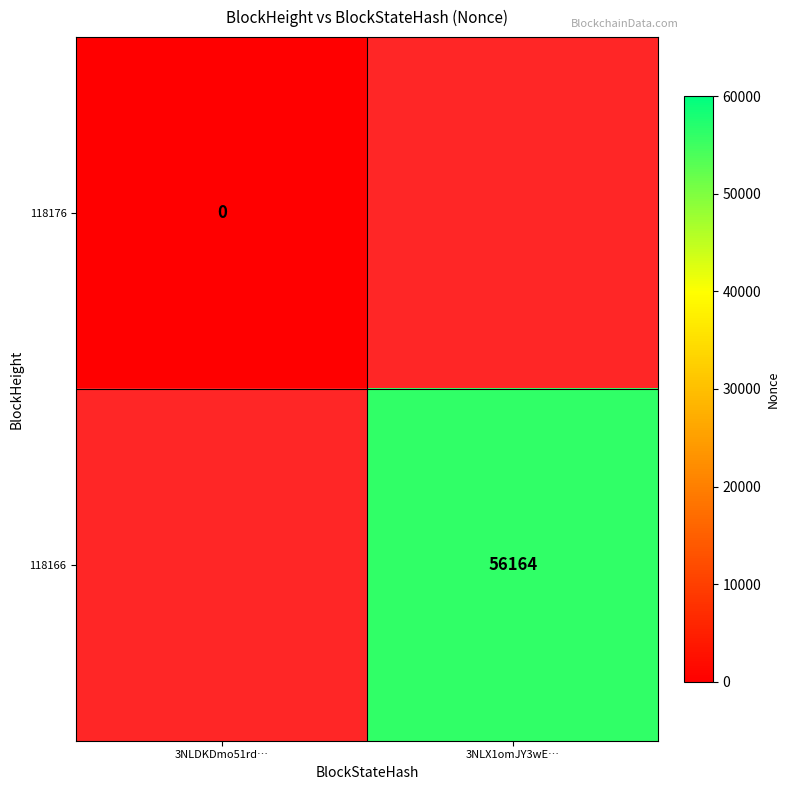

How many series are shown in this chart?

2